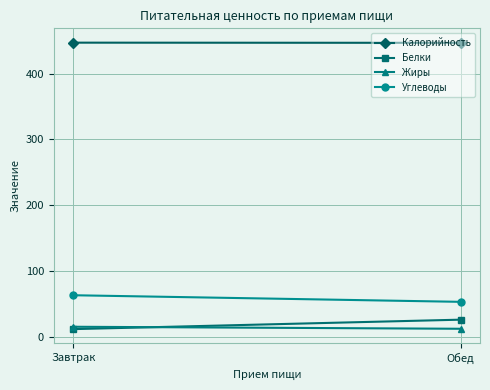

At which label does Белки first exceed 26?

Обед